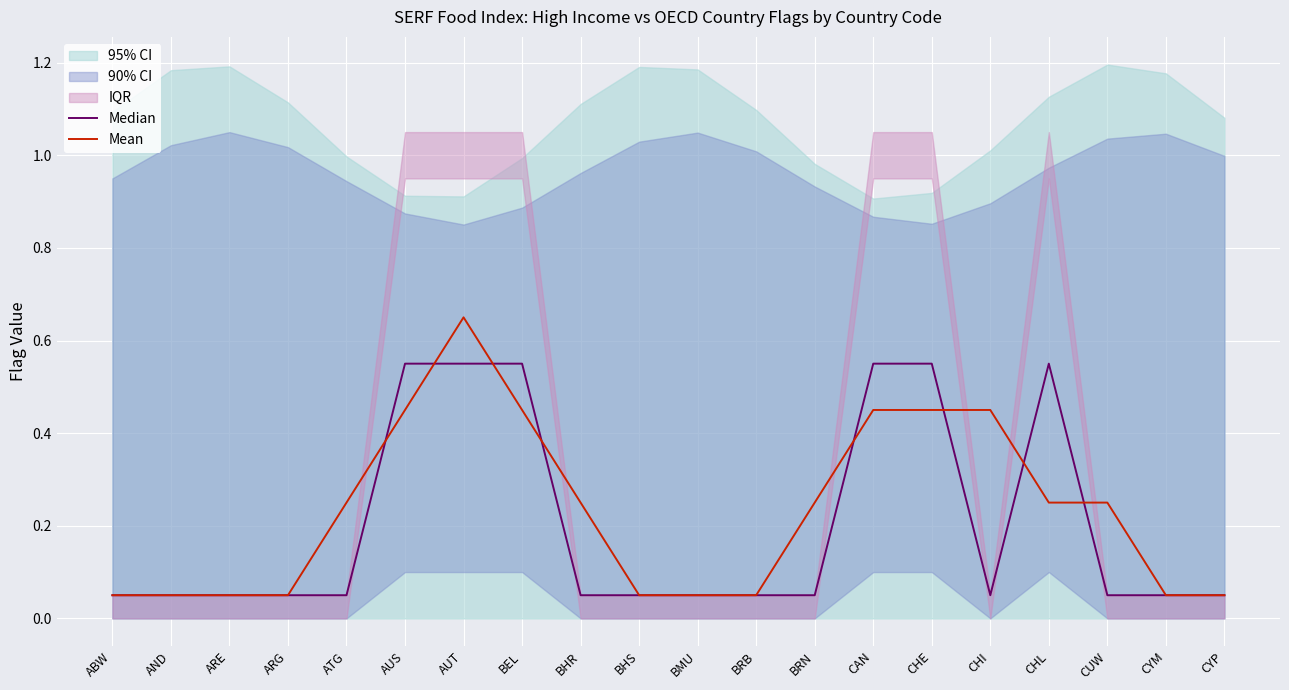

What is the label of the 7th point from the left?

AUT